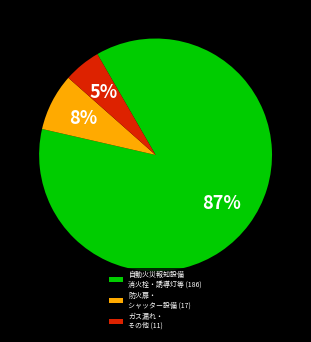

To the nearest percent, what is the difference between the largest and smallest slice percentages?

82%